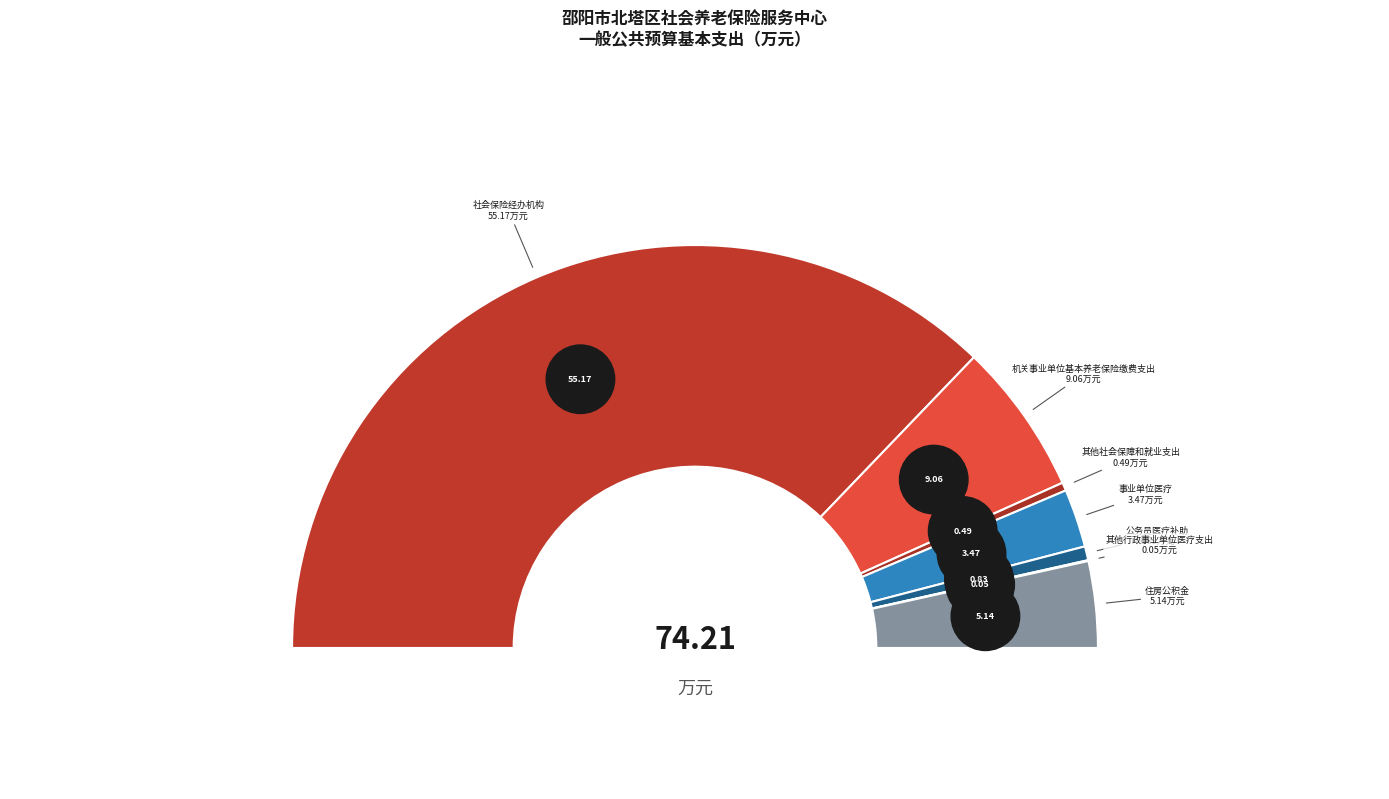

To the nearest percent, what percentage of the pie is 社会保险经办机构?

74%